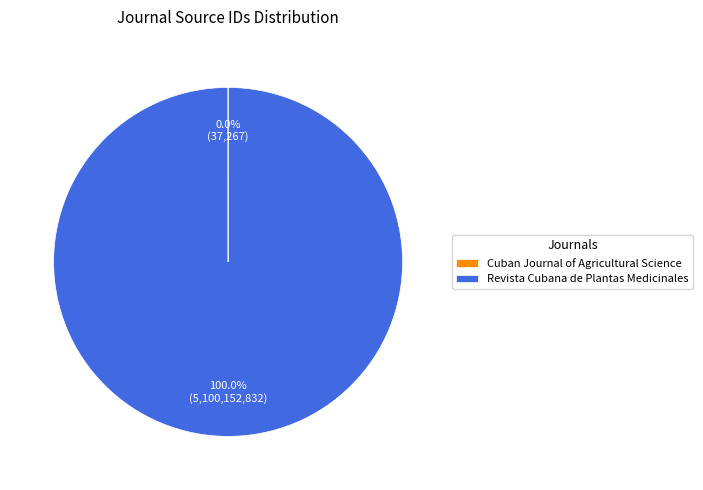

Which category has the biggest portion of the pie?

Revista Cubana de Plantas Medicinales